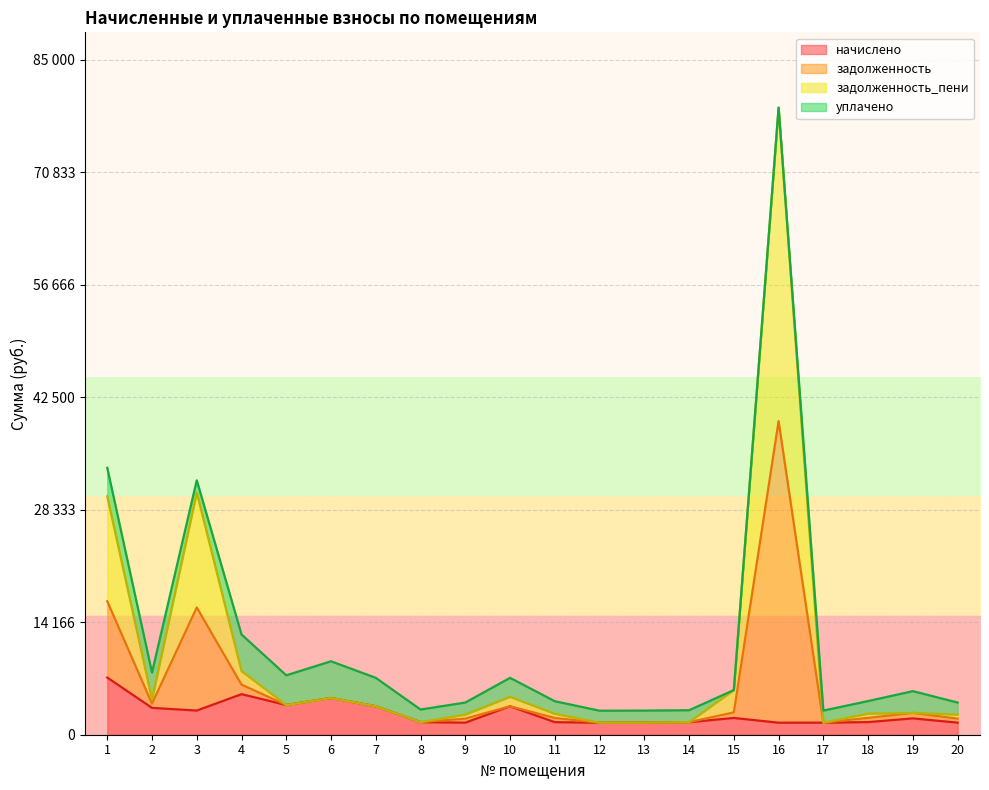

True or false: начислено and задолженность_пени intersect in this chart.

False